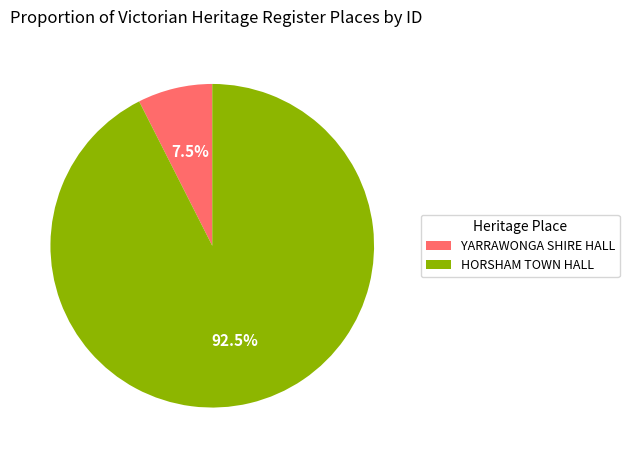

Is there any slice that represents more than half of the pie?

Yes